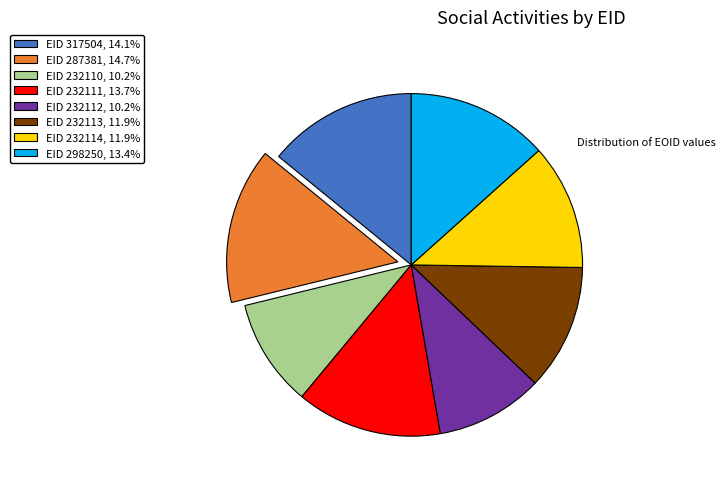

Count the number of slices in the pie.

8